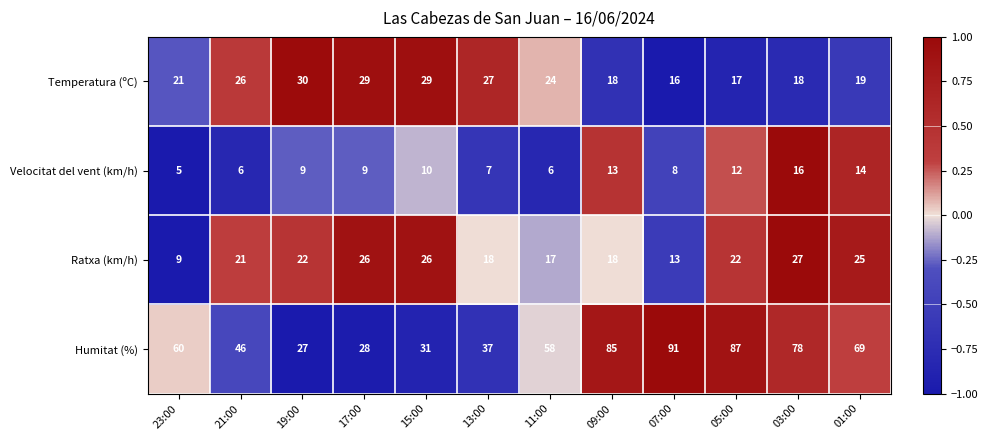

At 21:00, list the series in order from largest to smallest.

Humitat (%), Temperatura (ºC), Ratxa (km/h), Velocitat del vent (km/h)